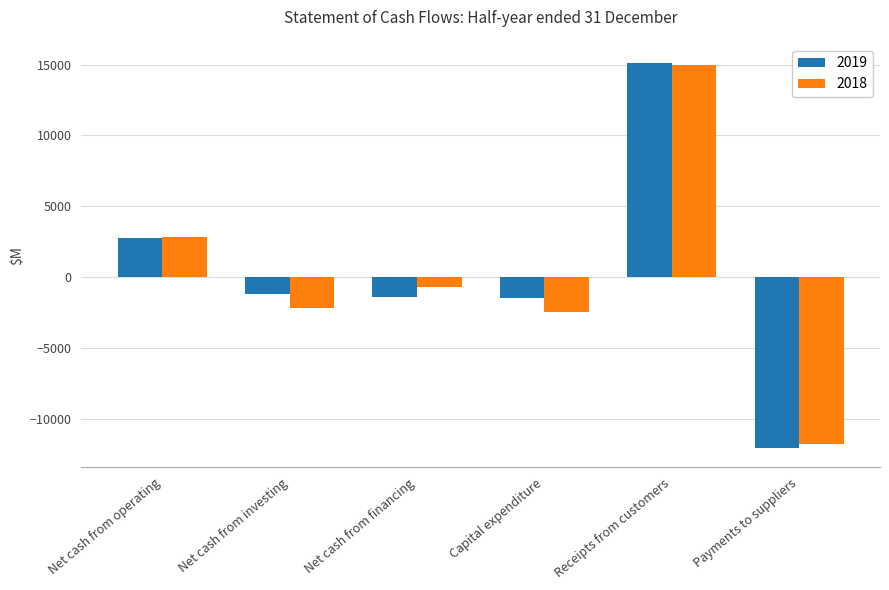

How many distinct data groups are displayed?

2